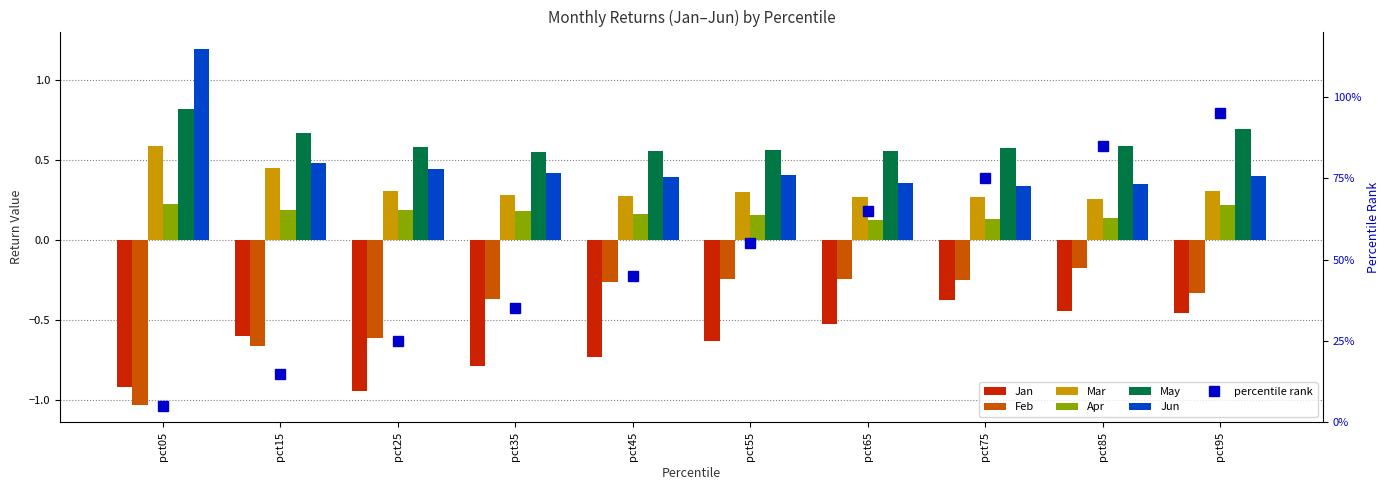

What is the value of the Jan bar at the 9th from the left?

-0.4